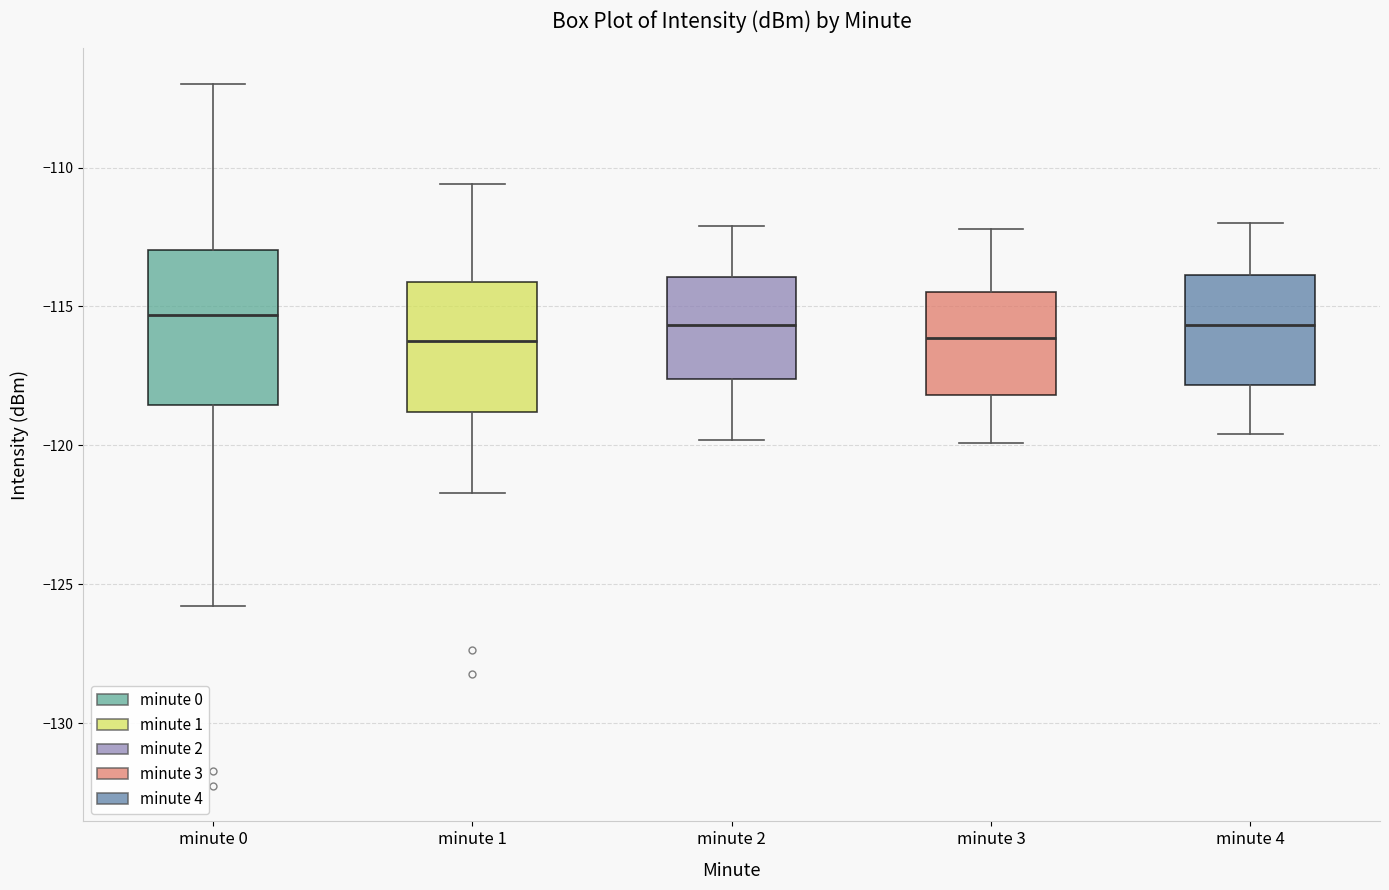

Which box is the tallest, from its lower edge to its upper edge?

minute 0